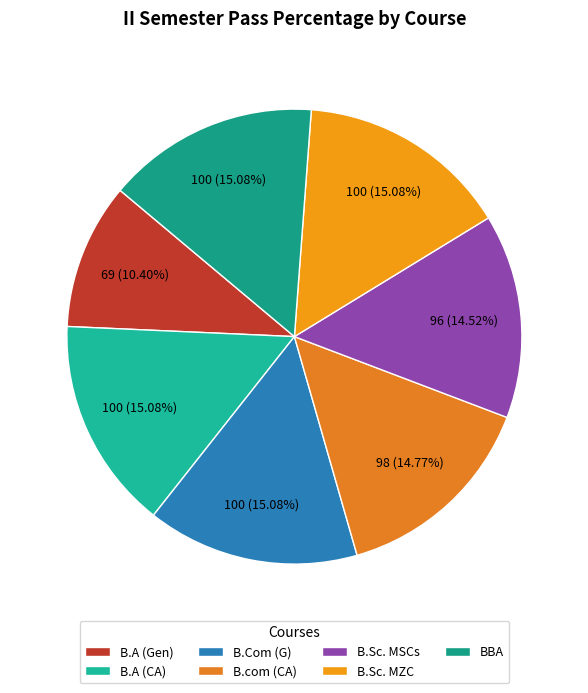

True or false: B.A (Gen) accounts for 10% of the total.

True